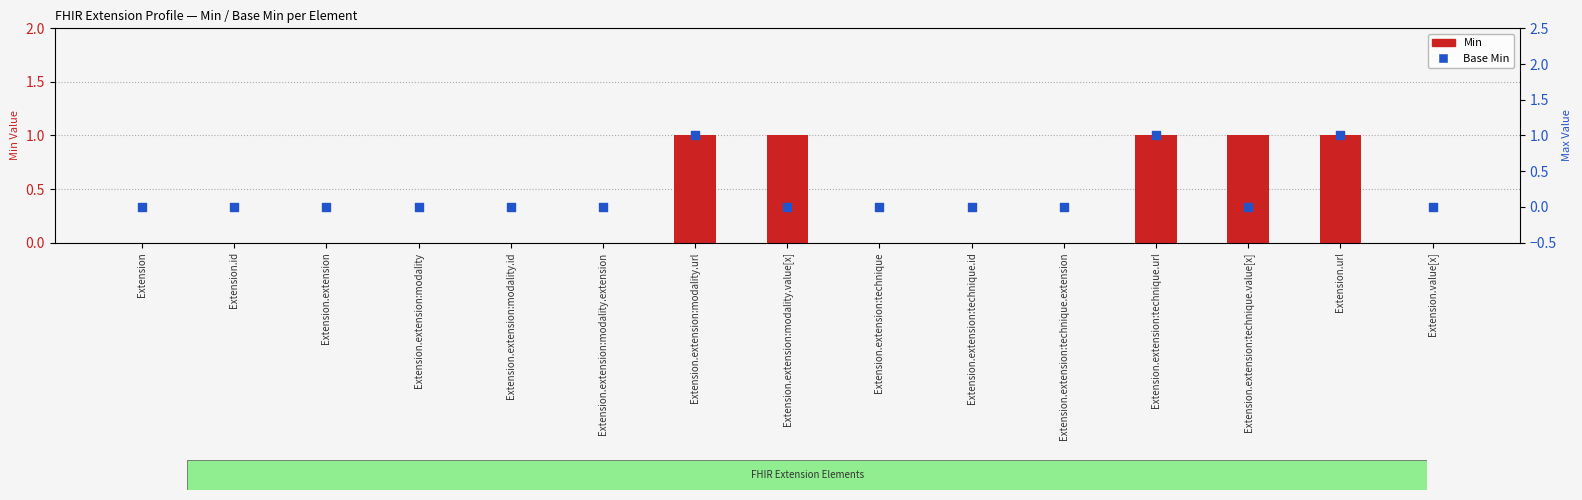

What are all the series names shown in the legend?

Min, Base Min